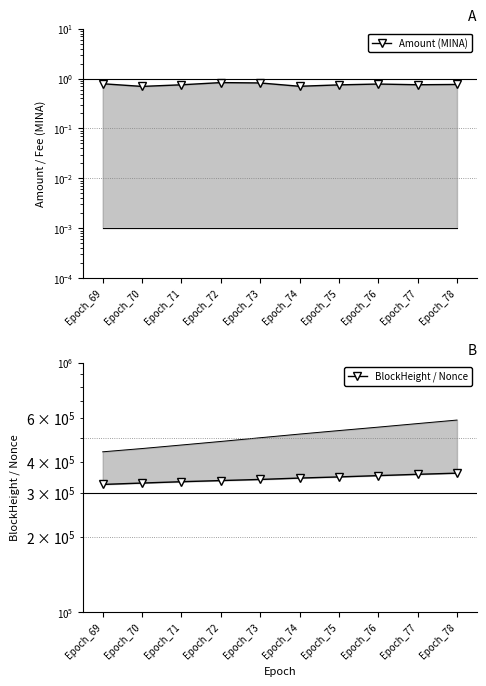

Which category has the highest value in the Fee series?

Epoch_69